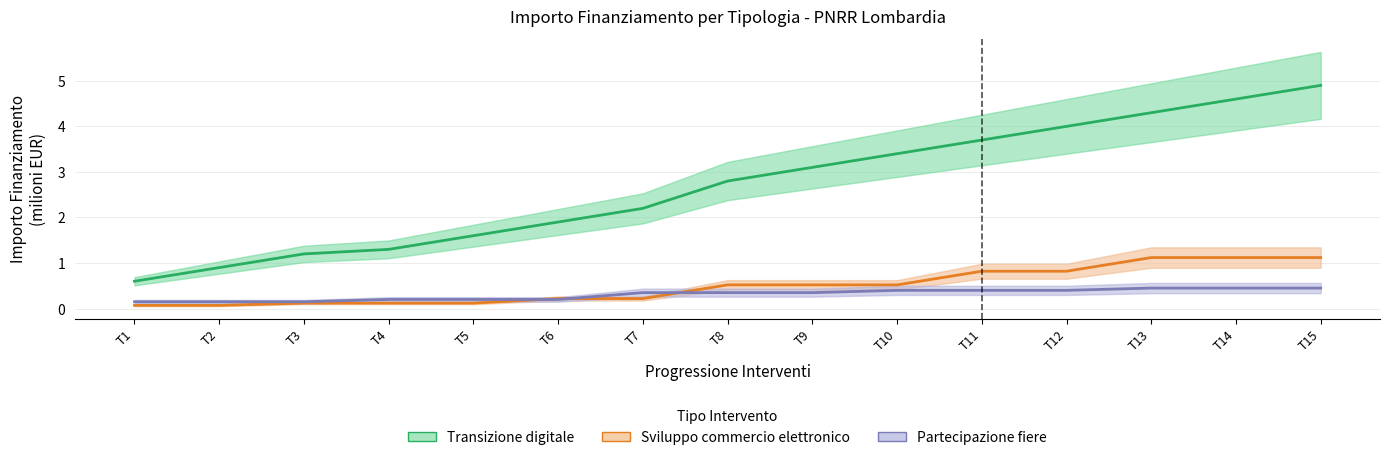

Reading right to left, what are all the values shown in this chart?

Transizione digitale: T15=4.9	T14=4.6	T13=4.3	T12=4.0	T11=3.7	T10=3.4	T9=3.1	T8=2.8	T7=2.2	T6=1.9	T5=1.6	T4=1.3	T3=1.2	T2=0.9	T1=0.6
Sviluppo commercio elettronico: T15=1.1	T14=1.1	T13=1.1	T12=0.8	T11=0.8	T10=0.5	T9=0.5	T8=0.5	T7=0.2	T6=0.2	T5=0.1	T4=0.1	T3=0.1	T2=0.1	T1=0.1
Partecipazione fiere: T15=0.5	T14=0.5	T13=0.5	T12=0.4	T11=0.4	T10=0.4	T9=0.3	T8=0.3	T7=0.3	T6=0.2	T5=0.2	T4=0.2	T3=0.1	T2=0.1	T1=0.1